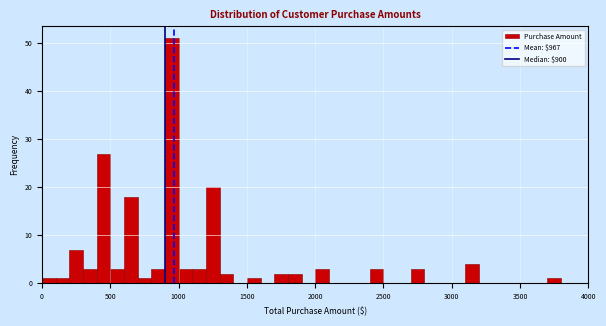

Read against the x-axis, roughly where is the centre of the tallest bar?

950